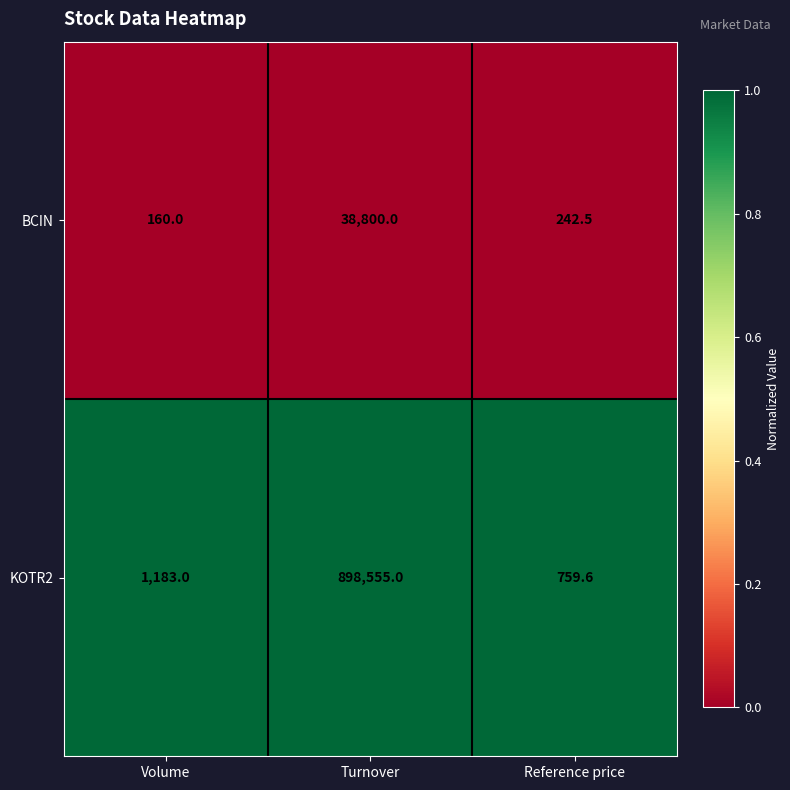

Which series has the largest total across all categories?

KOTR2